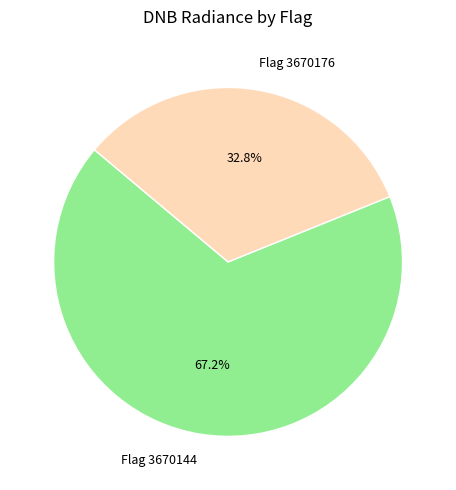

To the nearest percent, what is the difference between the largest and smallest slice percentages?

34%